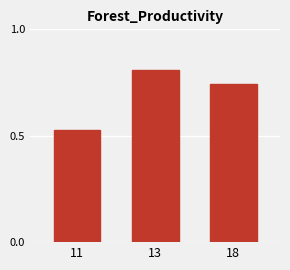

Between 11 and 13, which is larger?

13